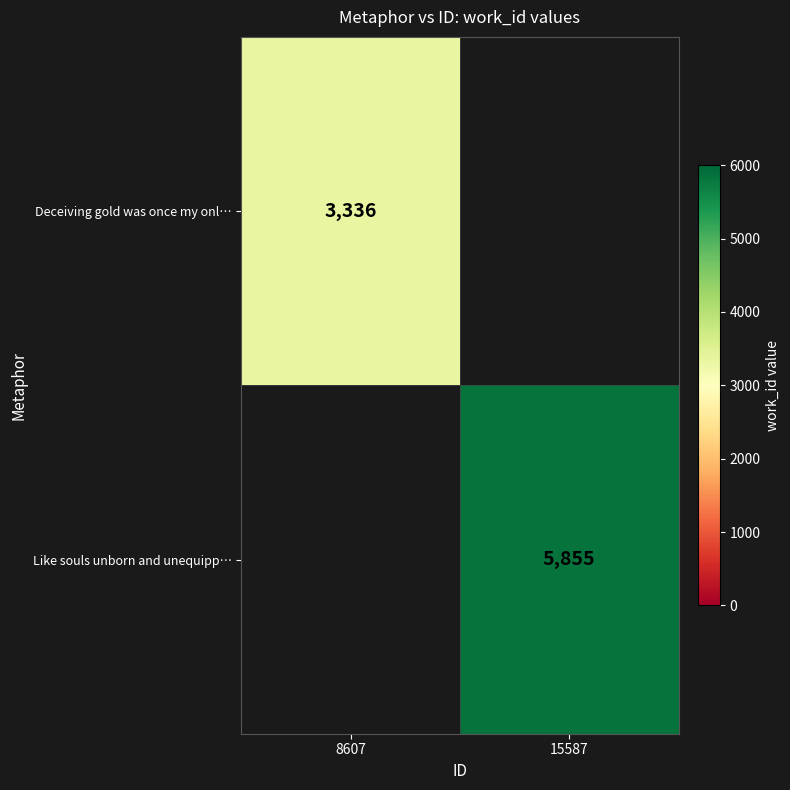

Count the number of categories in the chart.

2